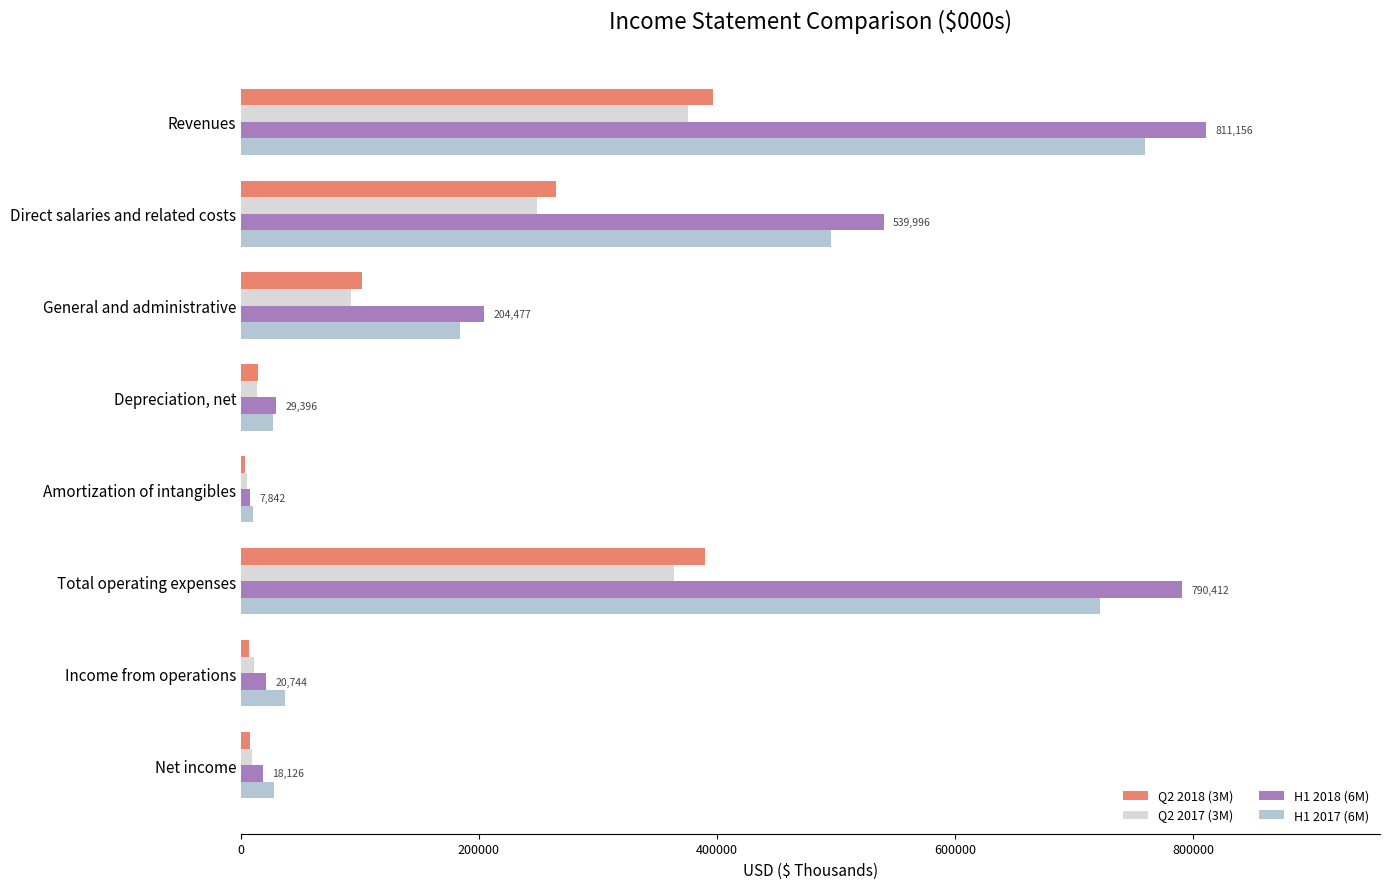

What is the greatest value displayed?

811156